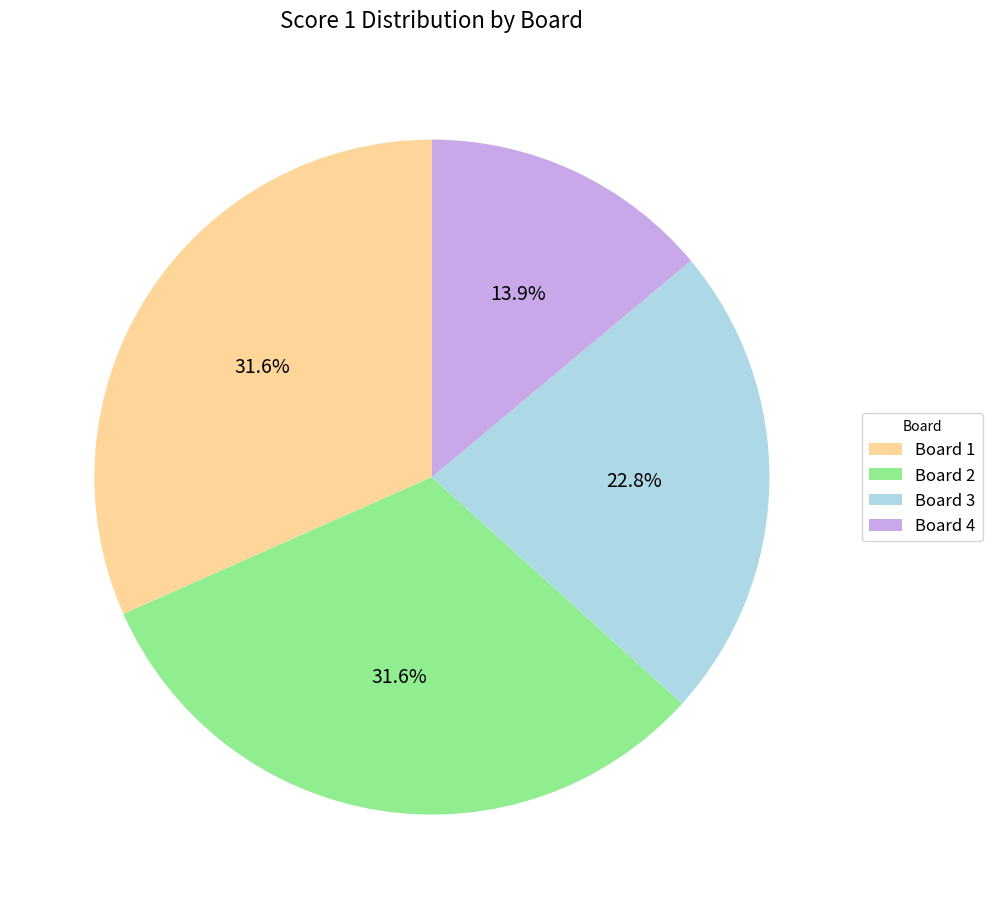

What percentage is NOT represented by Board 1?

68.4%